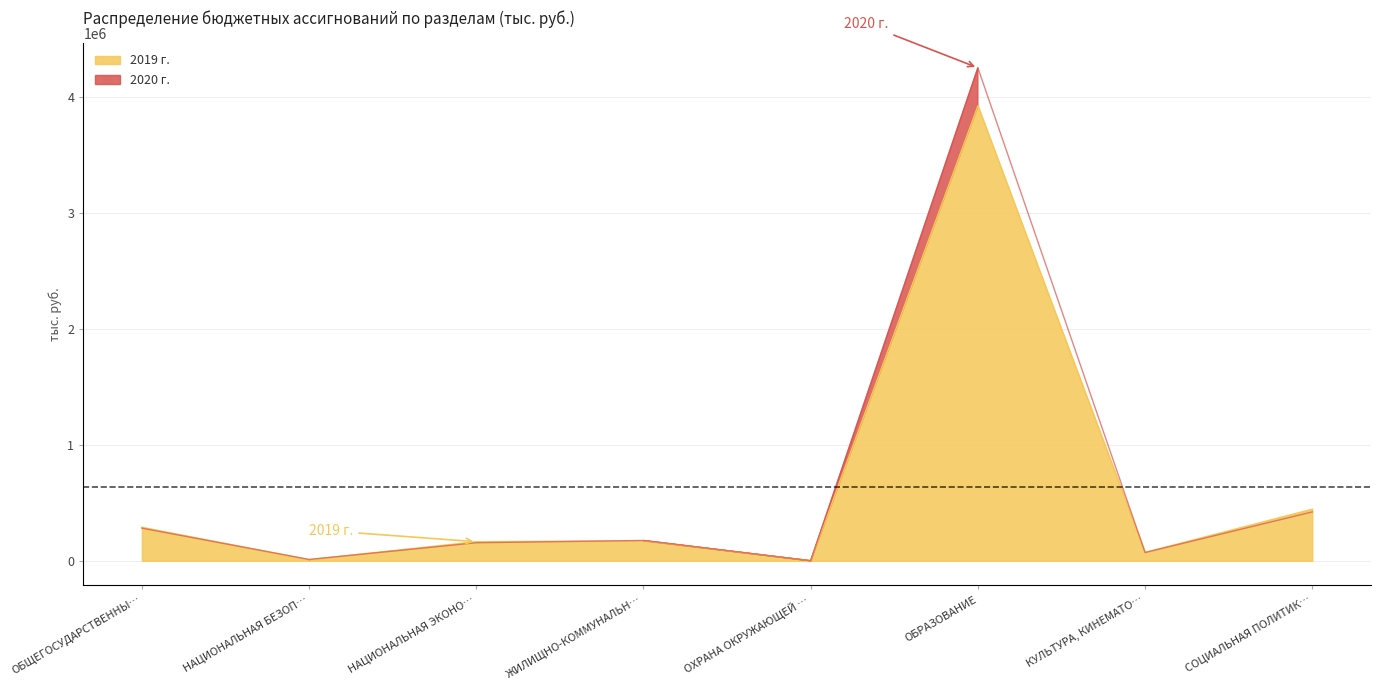

Between which two adjacent categories do 2020 г. and 2019 г. first intersect?

ОБЩЕГОСУДАРСТВЕННЫ… and НАЦИОНАЛЬНАЯ БЕЗОП…